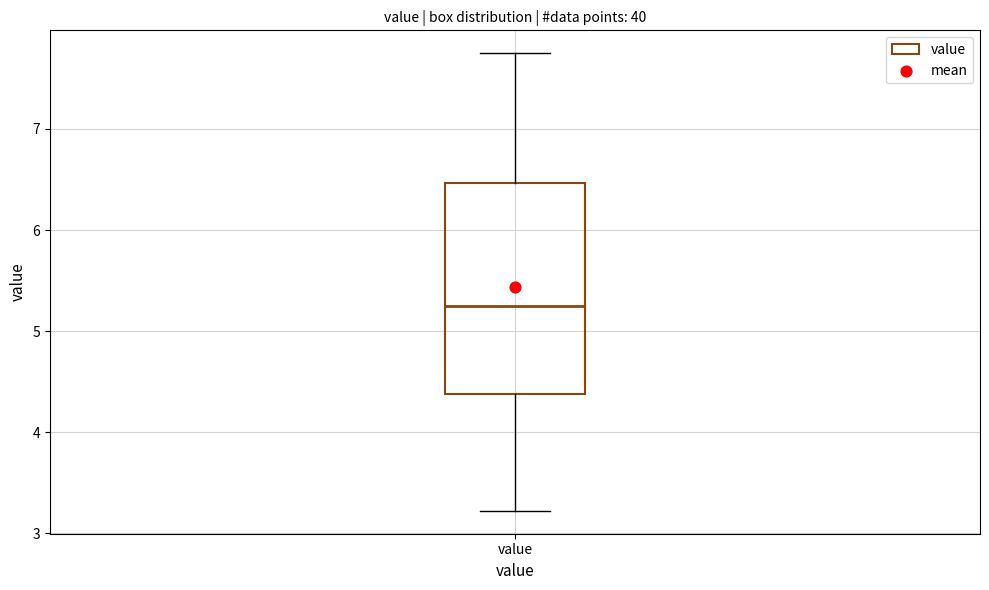

Read this box plot against the y-axis: the position of the median line, the range covered by the box, and the ends of both whiskers. The values are not printed on the chart, so give them approximately, as read against the axis.

median 5.3, box 4.4 to 6.5, whiskers 3.2 to 7.8